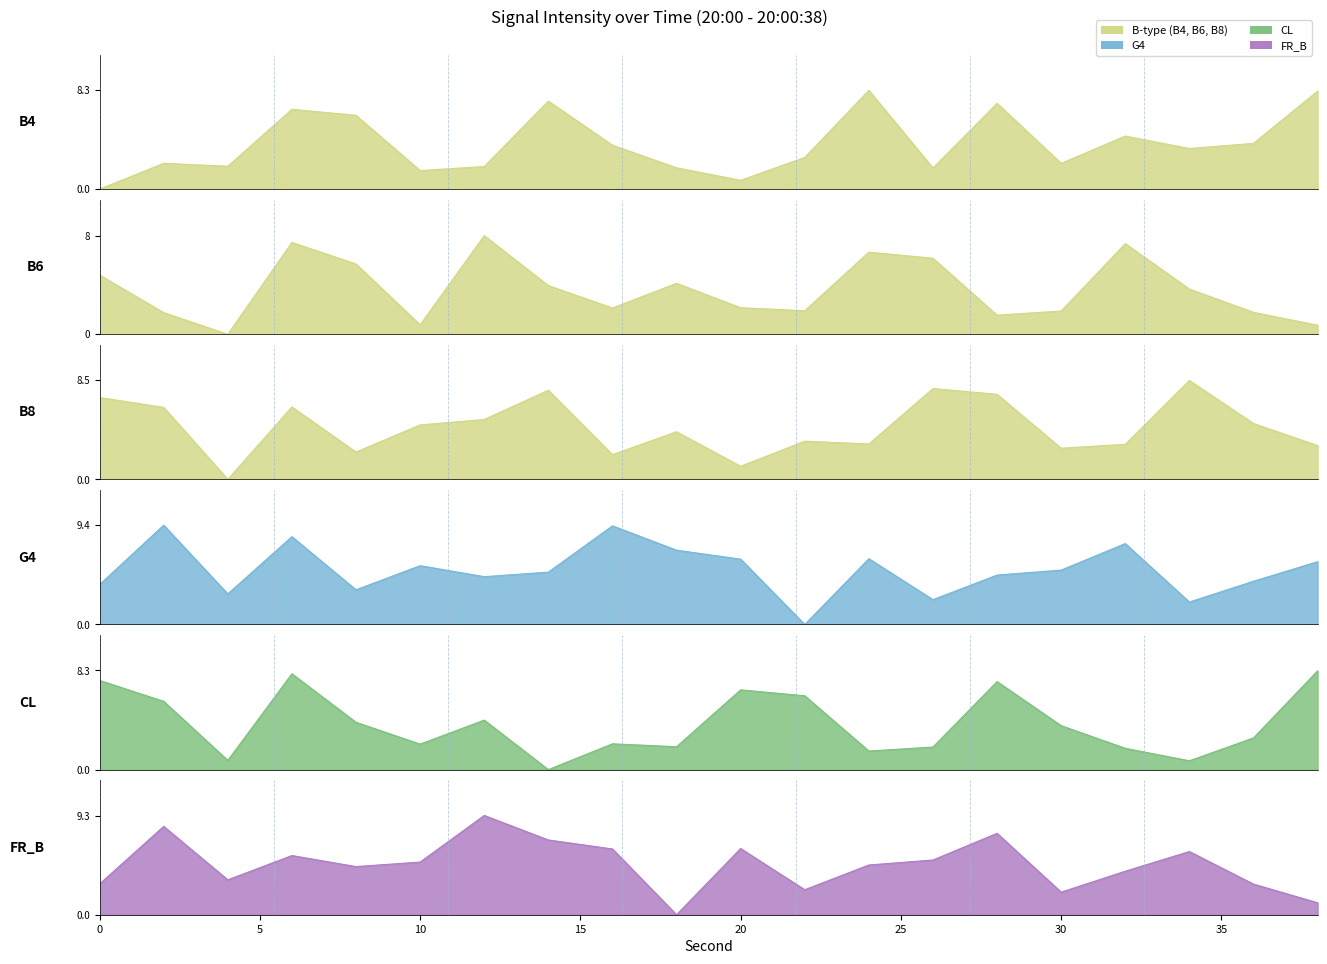

Where is G4 nearest to the value 4?

36